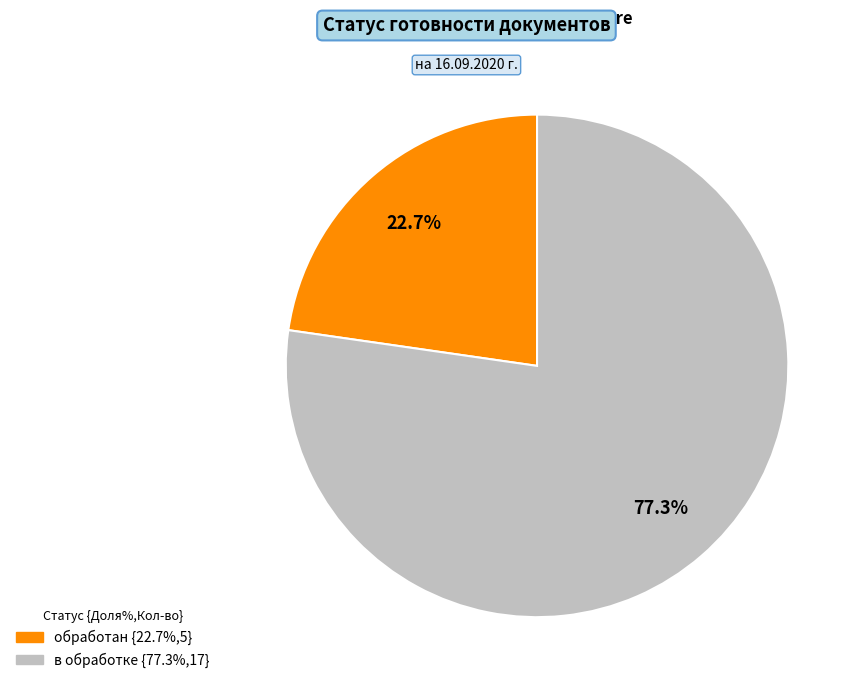

Does any single category account for the majority?

Yes